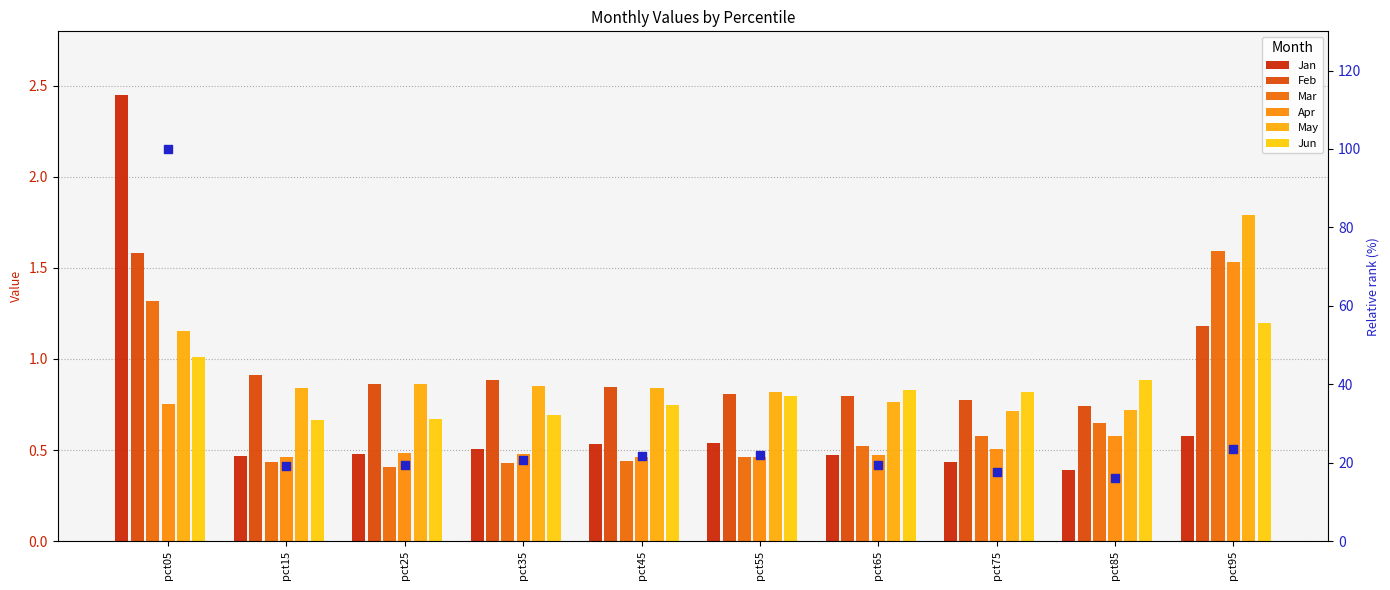

Which series reaches the minimum Y coordinate?

Mar